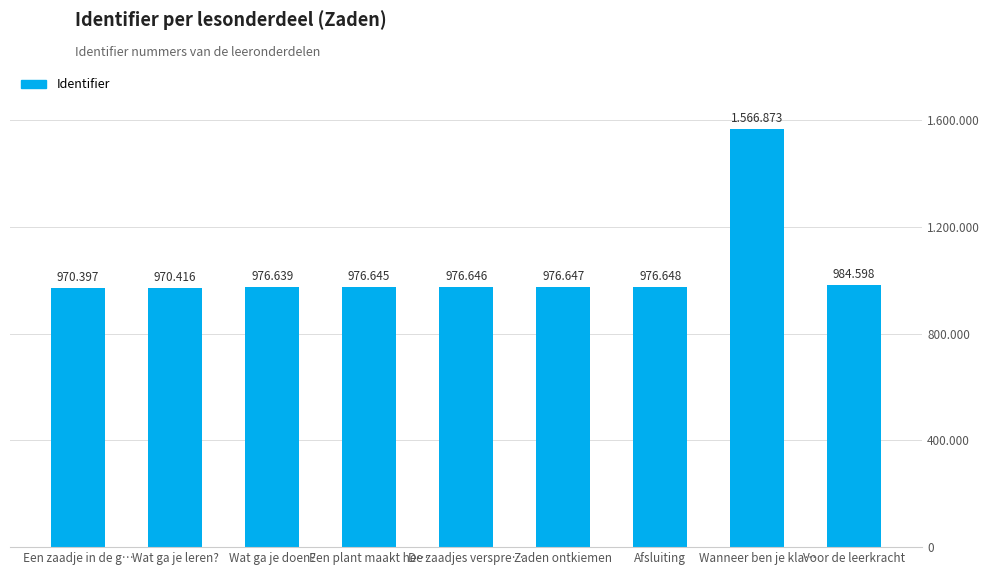

Reading left to right, transcribe all the data shown in this chart.

Een zaadje in de g…=970397	Wat ga je leren?=970416	Wat ga je doen?=976639	Een plant maakt he…=976645	De zaadjes verspre…=976646	Zaden ontkiemen=976647	Afsluiting=976648	Wanneer ben je kla…=1566873	Voor de leerkracht=984598